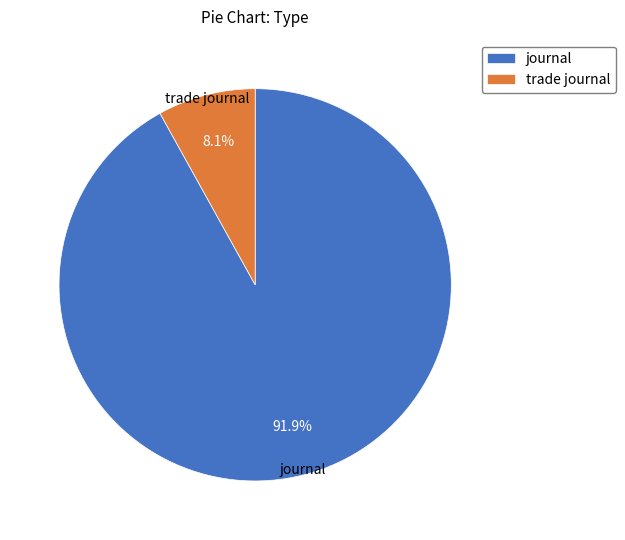

To the nearest percent, what percentage of the pie is trade journal?

8%